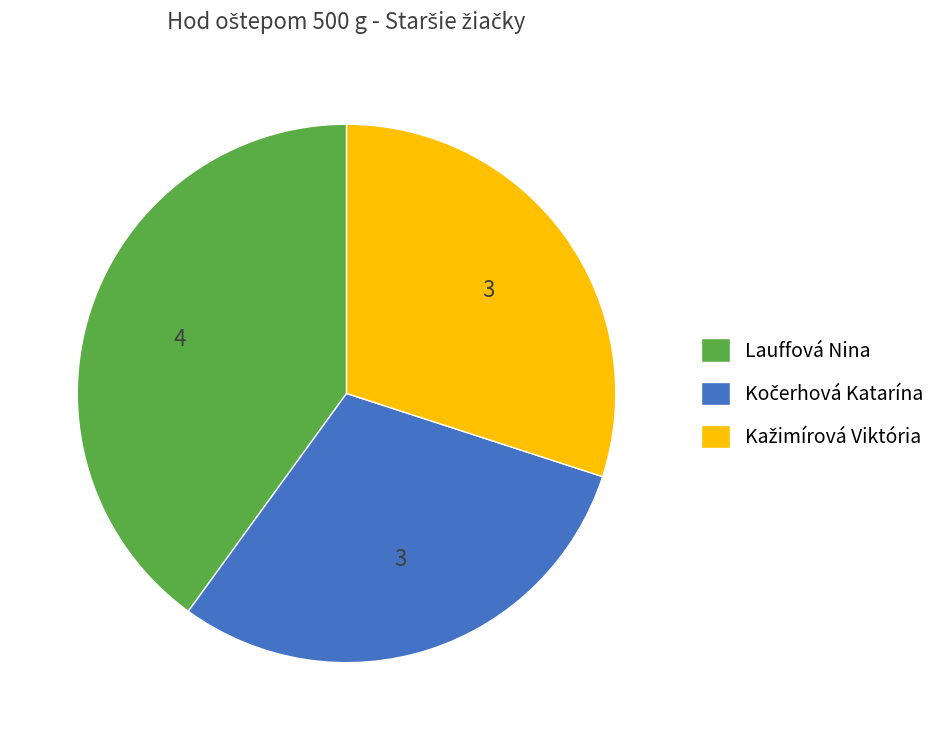

Which slice is the largest?

Lauffová Nina